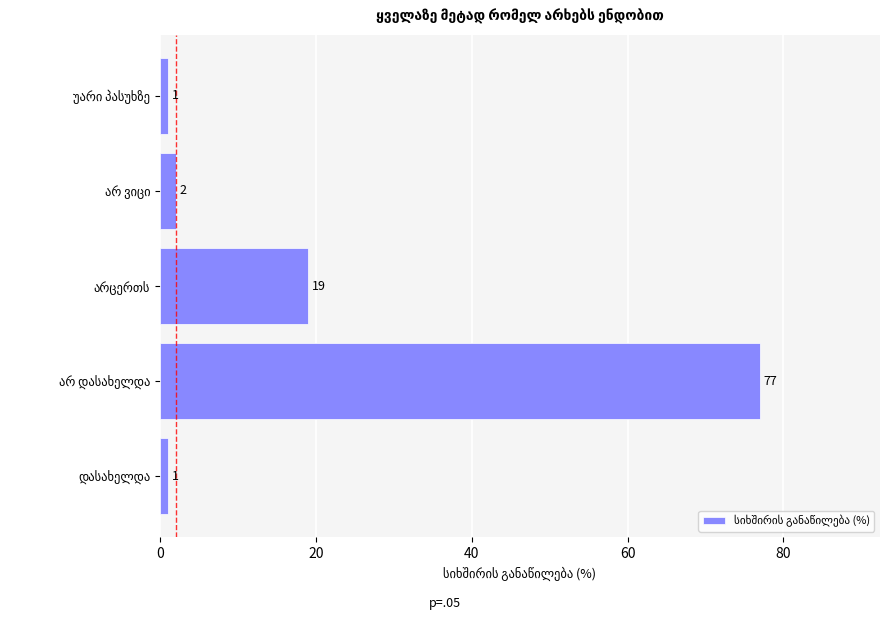

What is the maximum value shown in the chart?

77